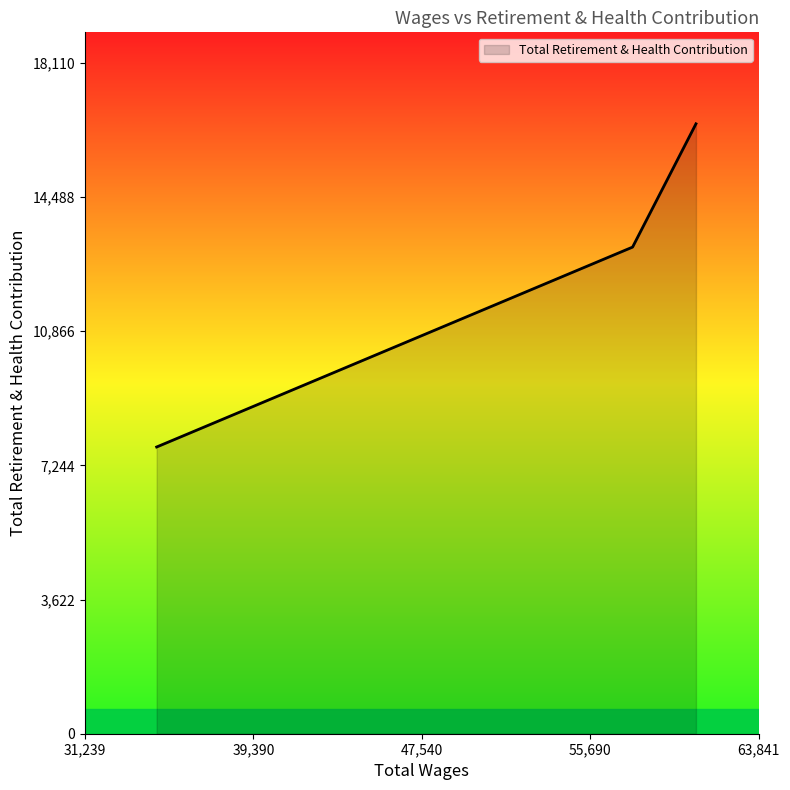

How many values are below 13136?

1